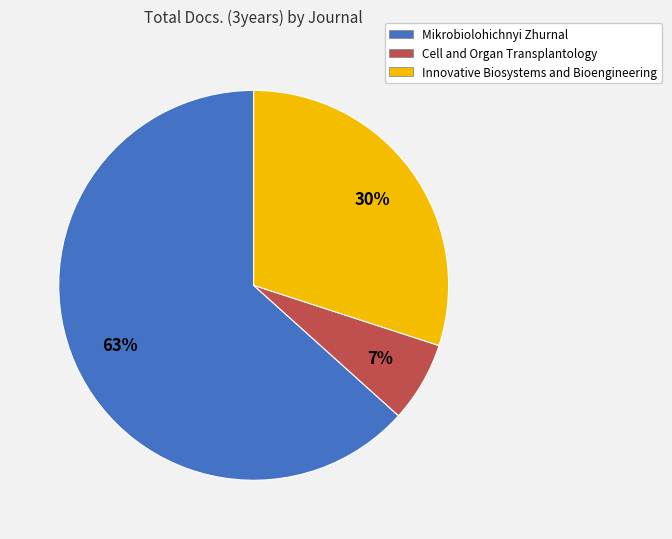

Does Cell and Organ Transplantology account for over 50% of the chart?

No